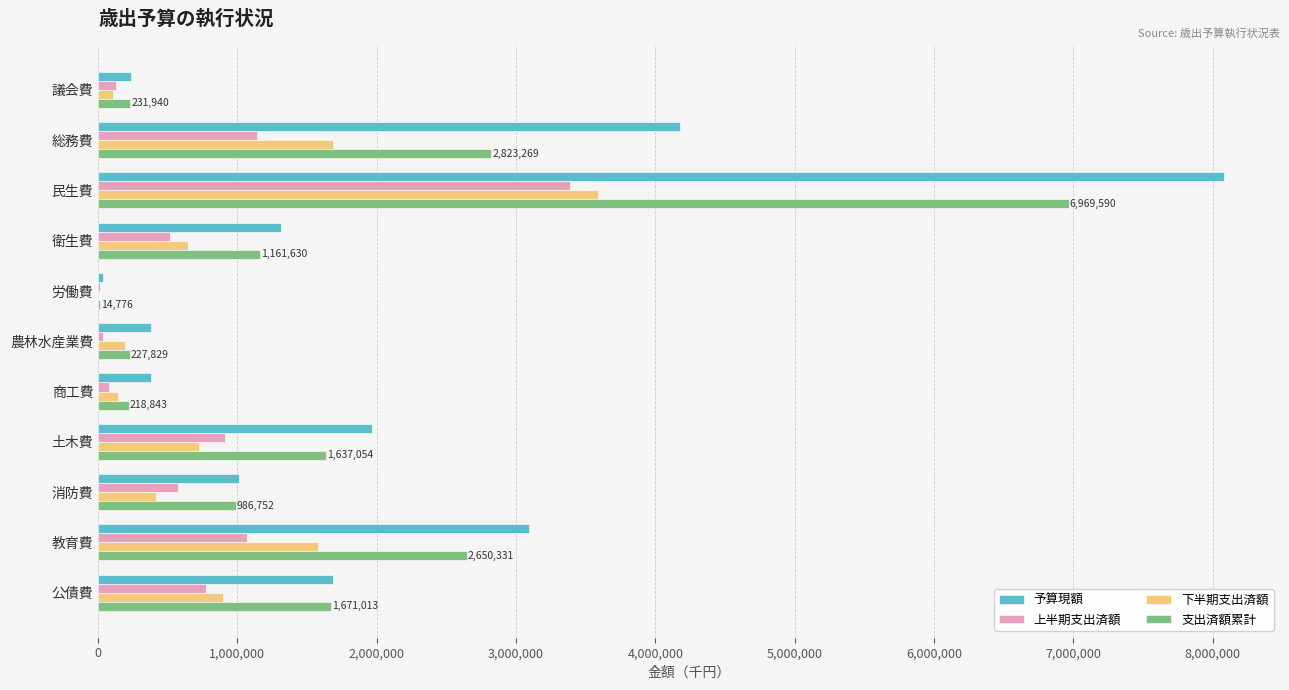

What is the total value across all series at 教育費?

8396865